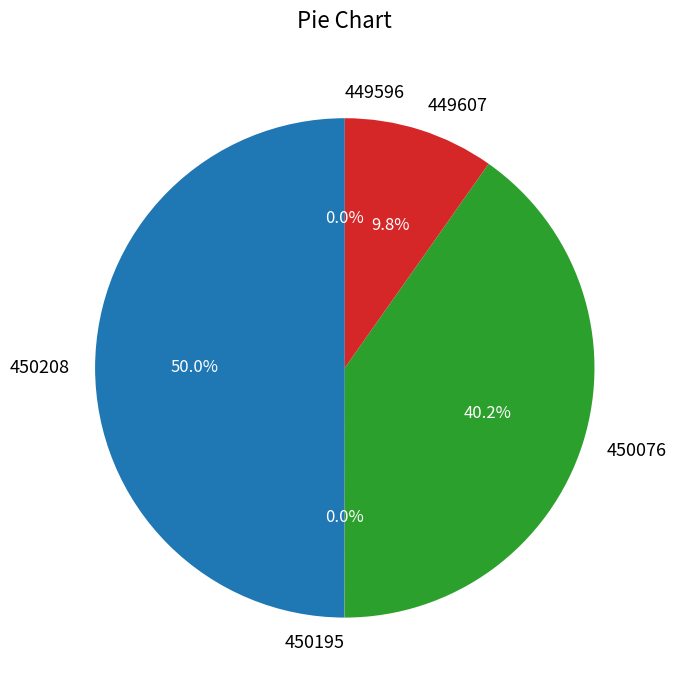

To the nearest percent, what portion does 449607 represent?

10%